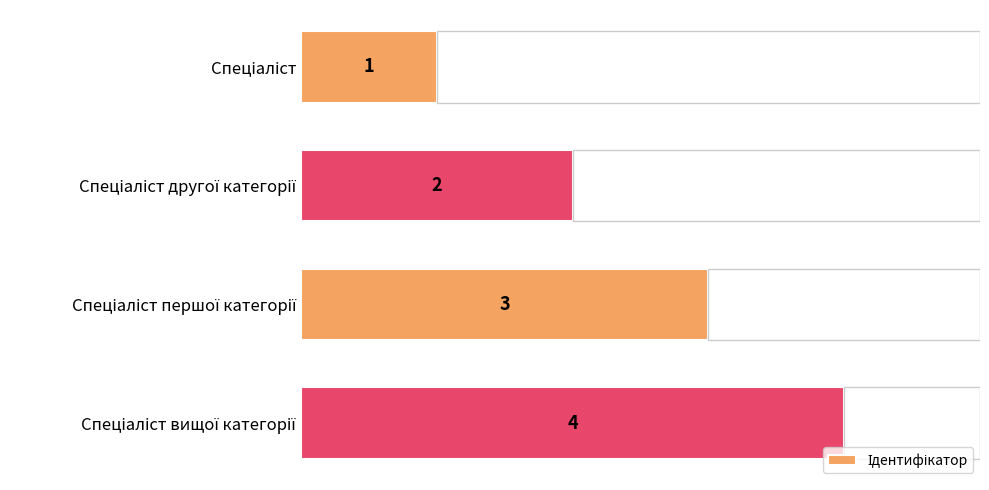

Rank the categories by value from lowest to highest.

Спеціаліст, Спеціаліст другої категорії, Спеціаліст першої категорії, Спеціаліст вищої категорії